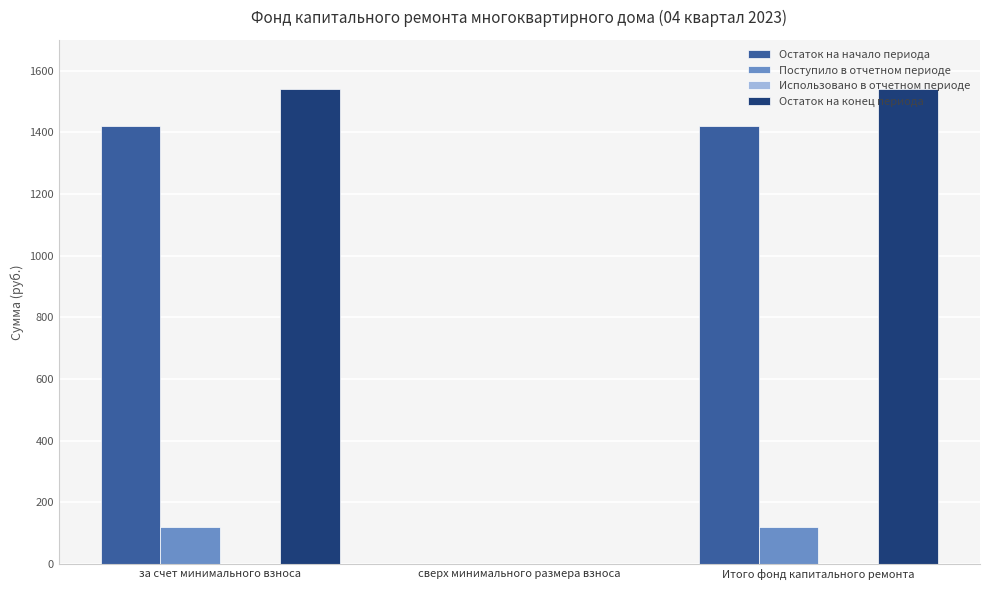

Count the number of categories in the chart.

3